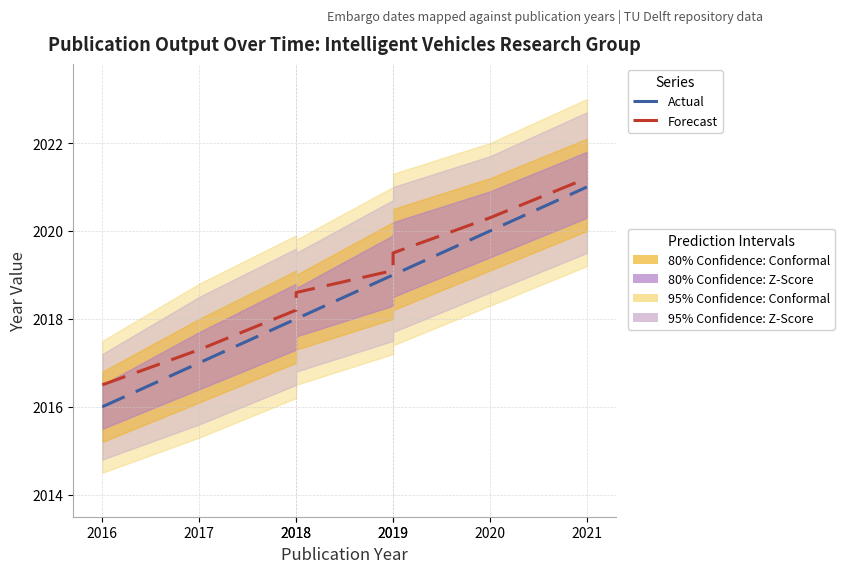

Reading left to right, what are all the values shown in this chart?

Actual: 2016.0	2017.0	2018.0	2018.0	2019.0	2019.0	2020.0	2021.0
Forecast: 2016.5	2017.3	2018.2	2018.6	2019.1	2019.5	2020.3	2021.2